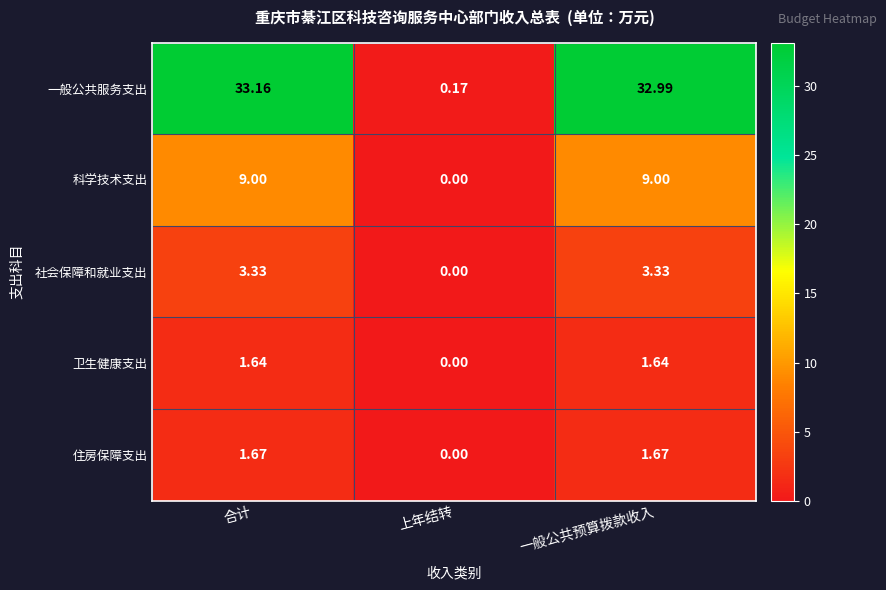

Rank the series at 一般公共预算拨款收入 from lowest to highest value.

卫生健康支出, 住房保障支出, 社会保障和就业支出, 科学技术支出, 一般公共服务支出